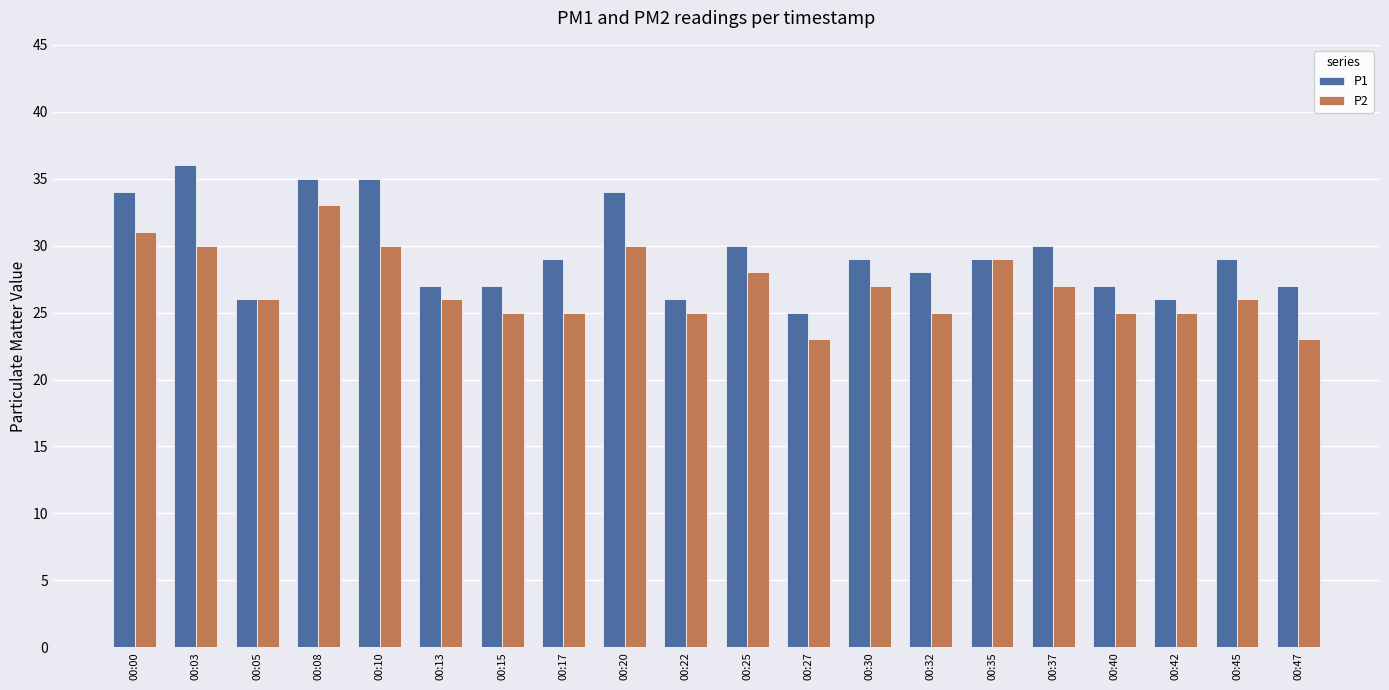

At which label does P1 reach its minimum?

00:27